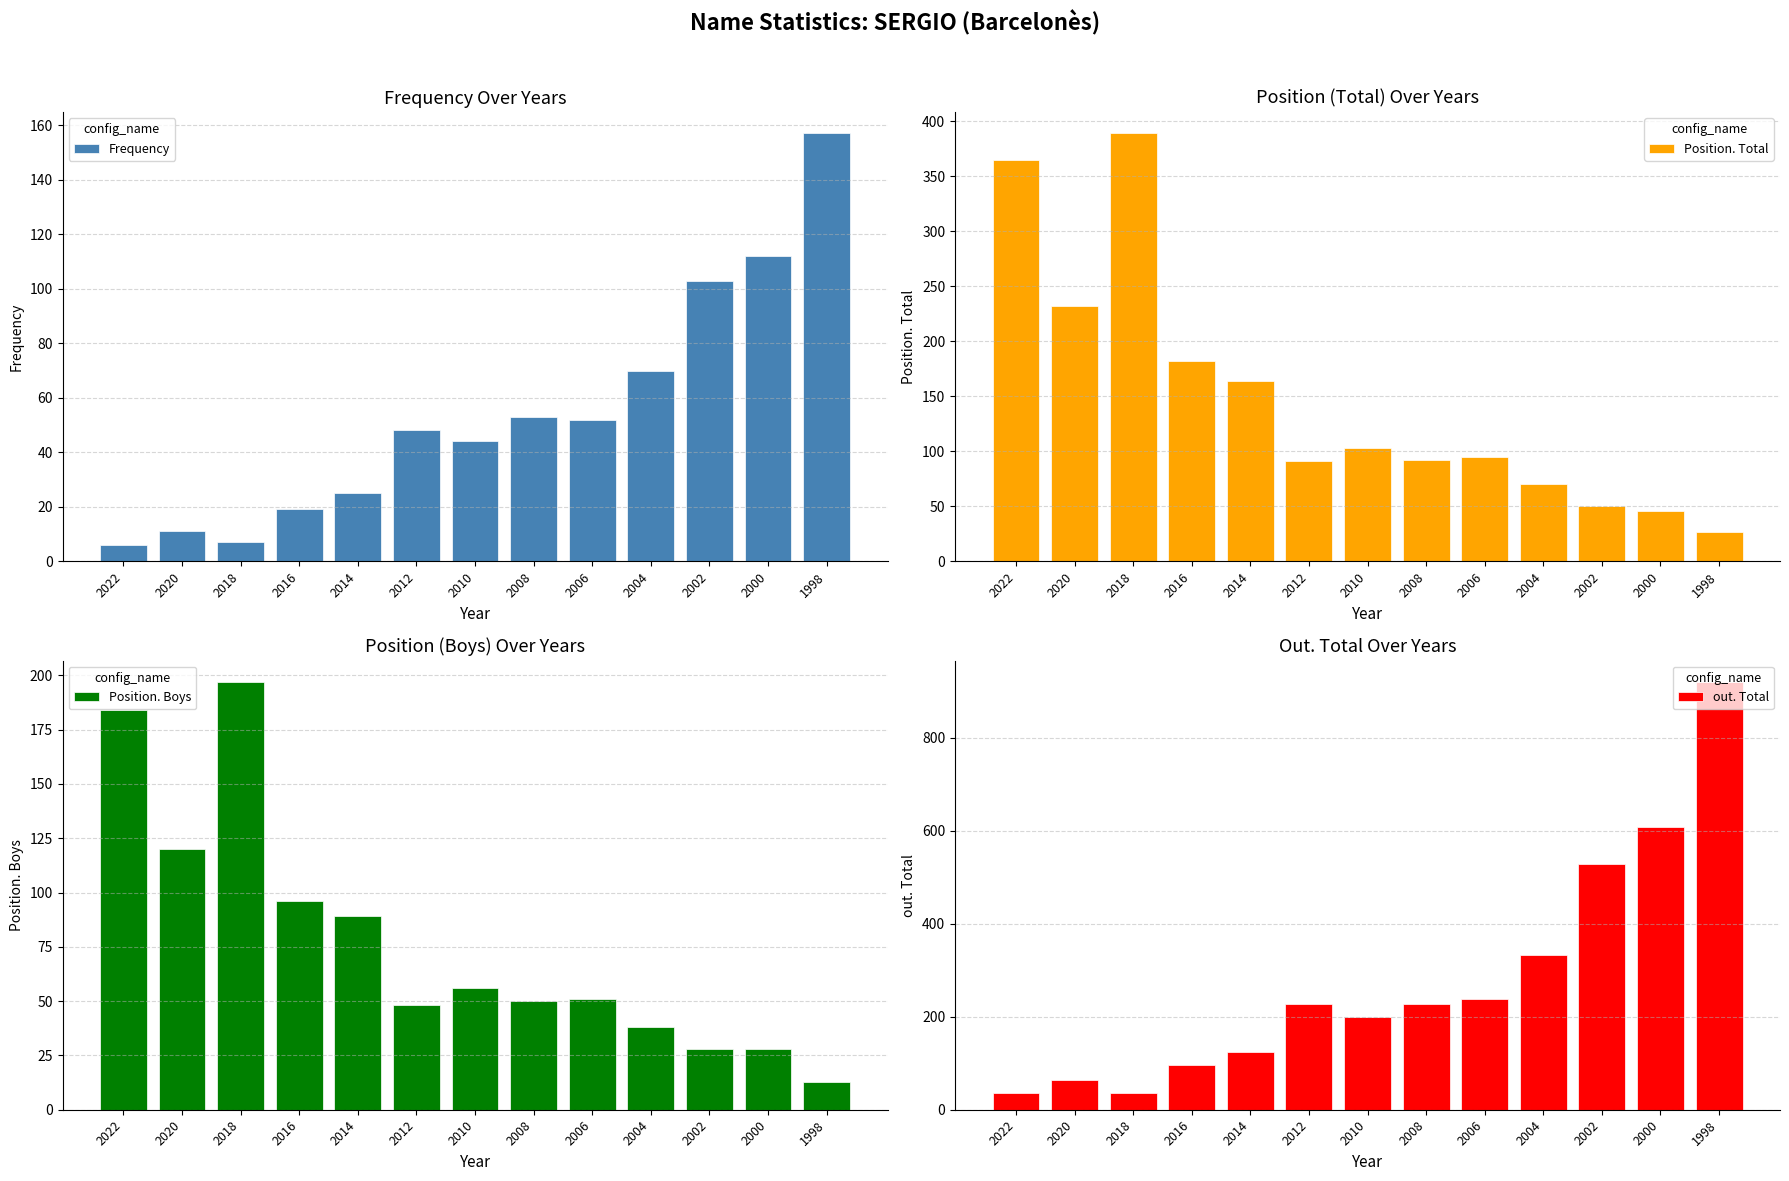

Count the number of categories in the chart.

13